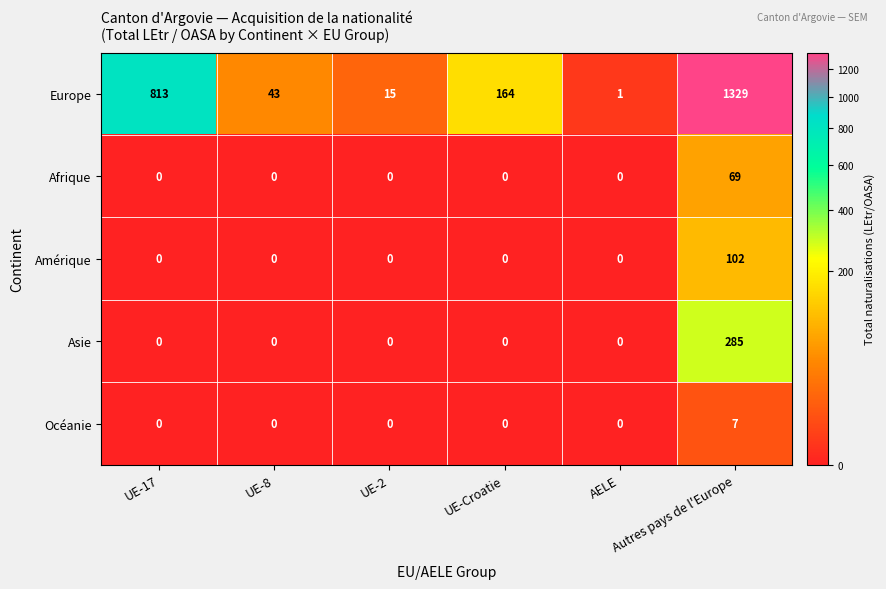

How many series are shown in this chart?

5